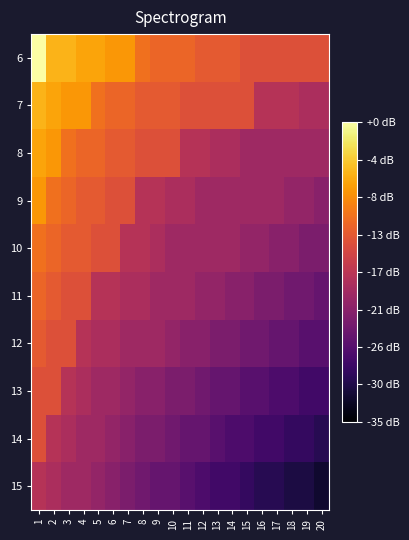

Count the number of data series in this chart.

10